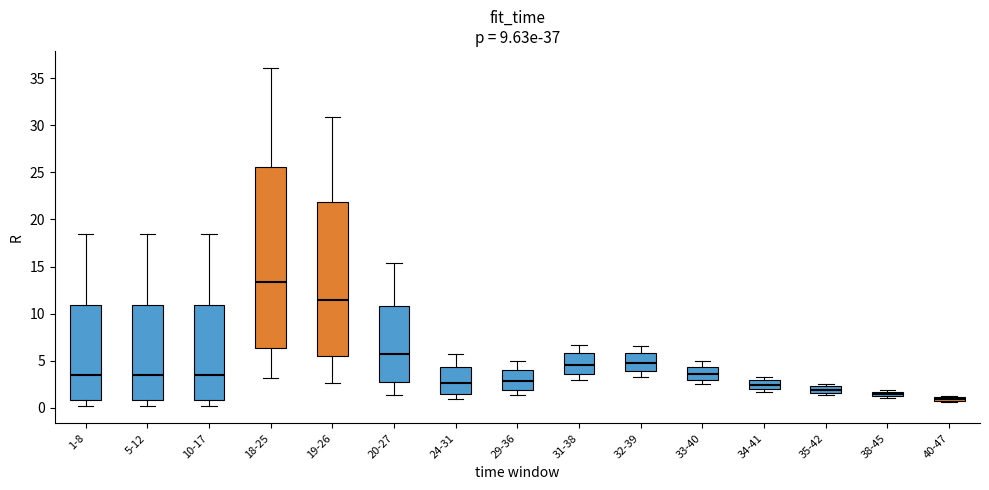

Which box's median line is the lowest?

40-47